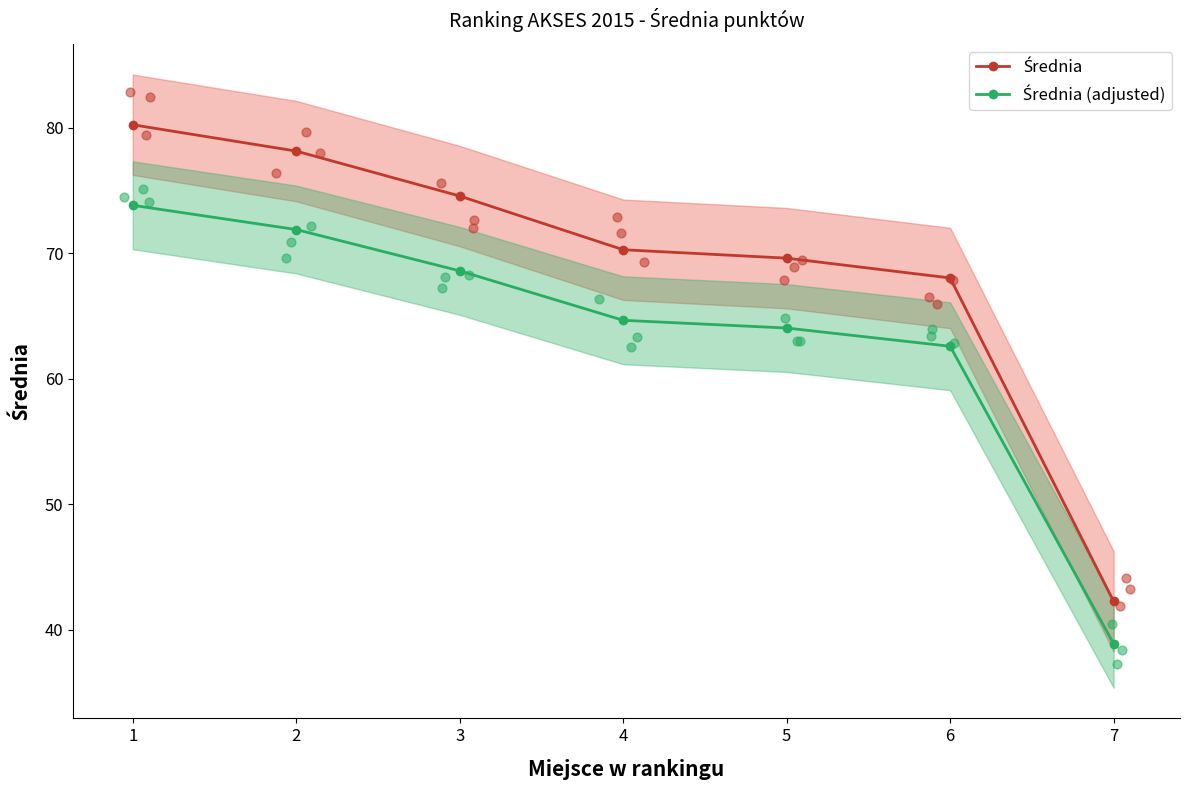

At how many categories does at least one series exceed 65?

6